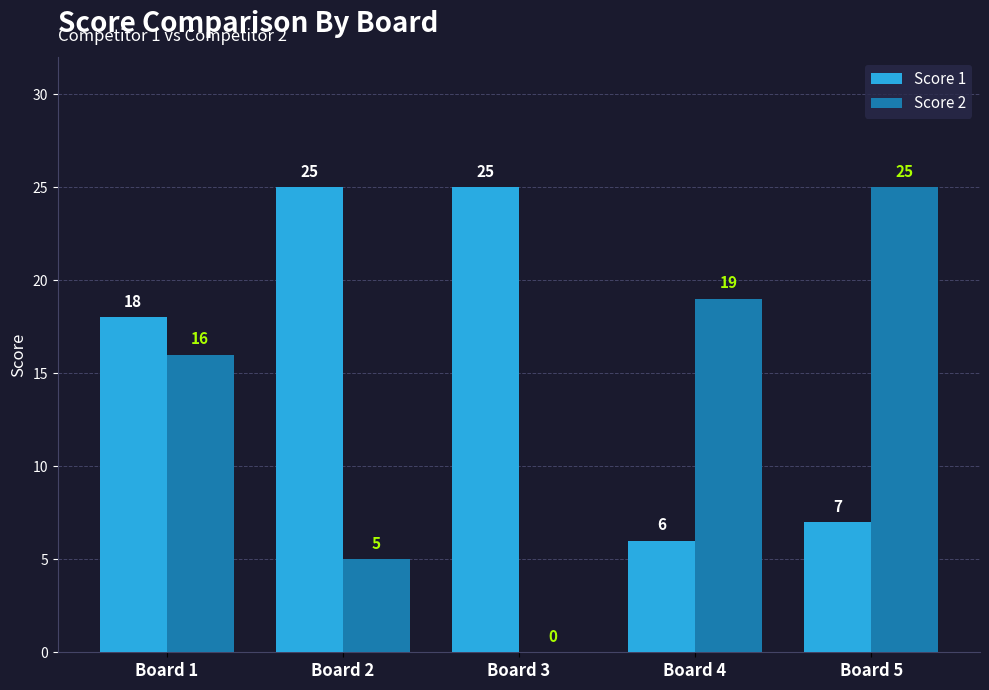

At which label is Score 2 closest to 12?

Board 1